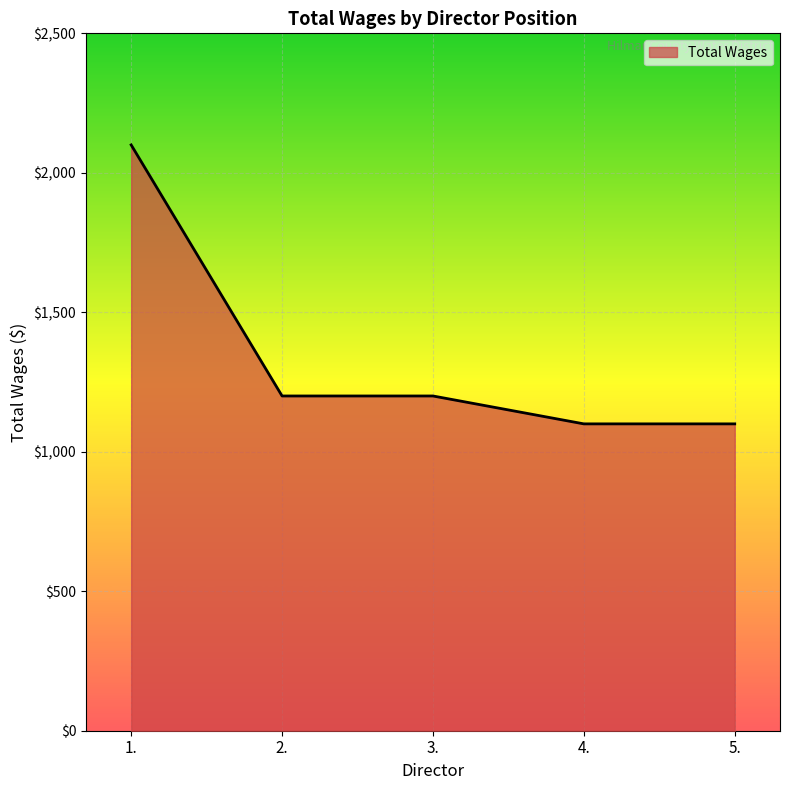

What is the sum of the values at 4. and 1.?

3200